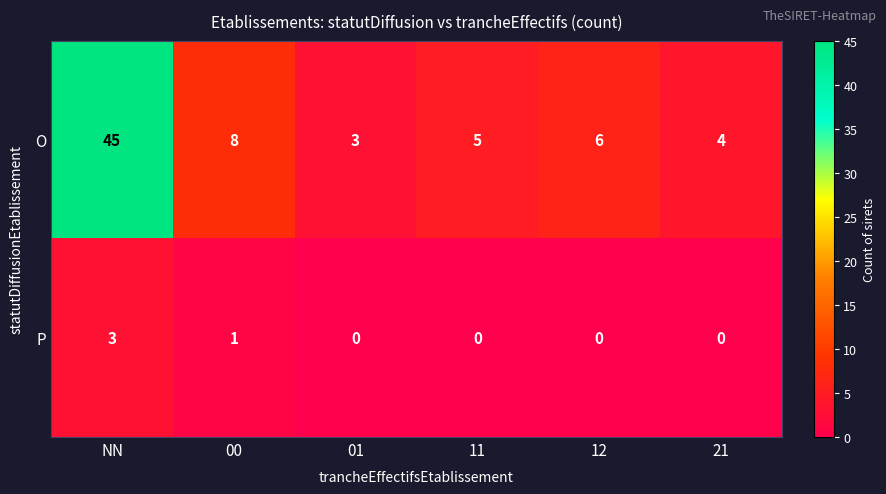

What is the sum of all P values?

4